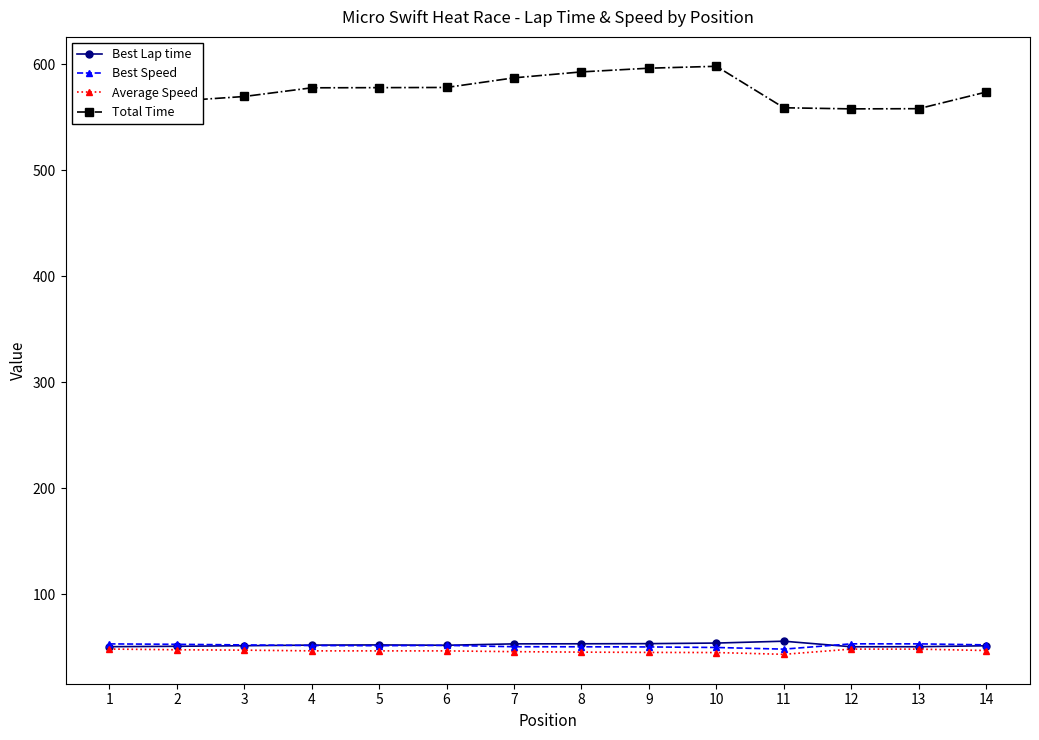

Between 9 and 13, which series saw the biggest shift?

Total Time